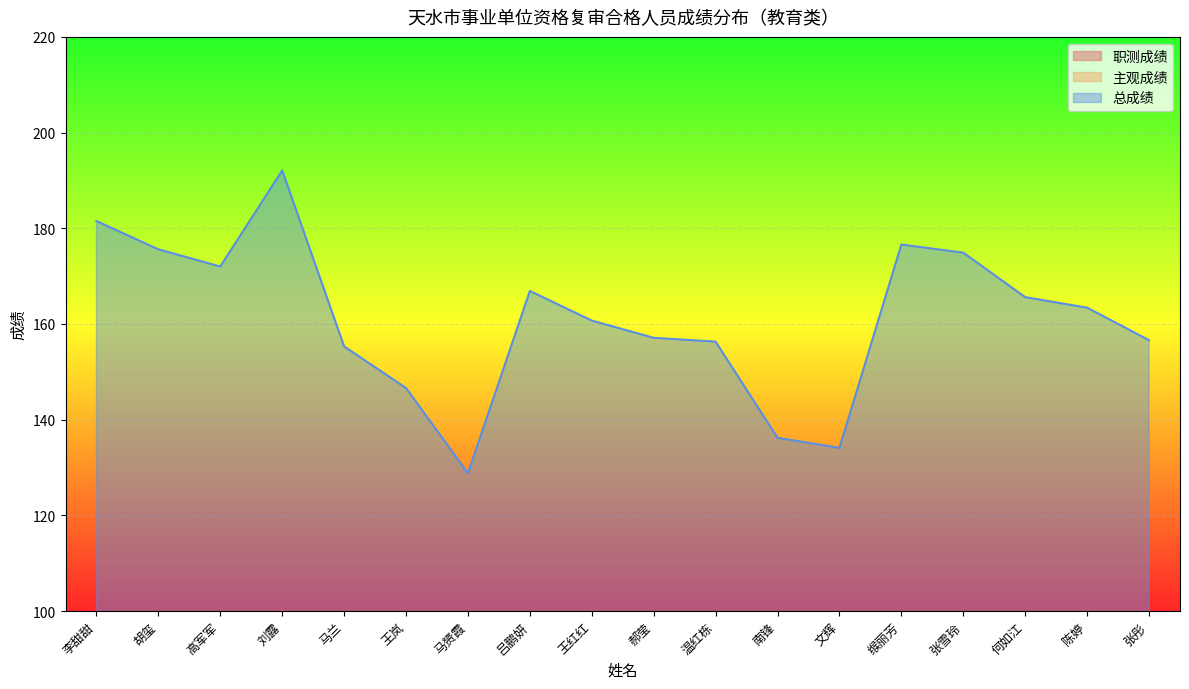

True or false: 主观成绩 has more than 1 interior local peaks.

True